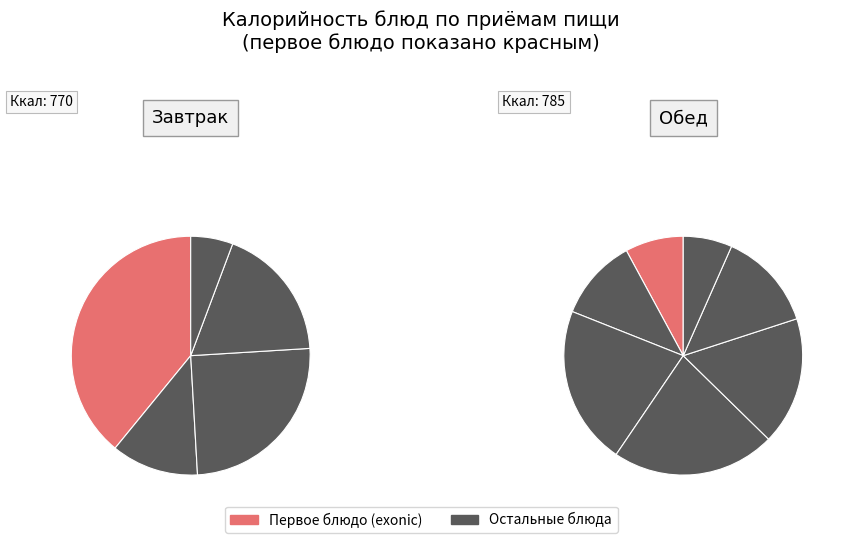

What percentage is NOT represented by Хлеб ржаной (обед)?

96.7%